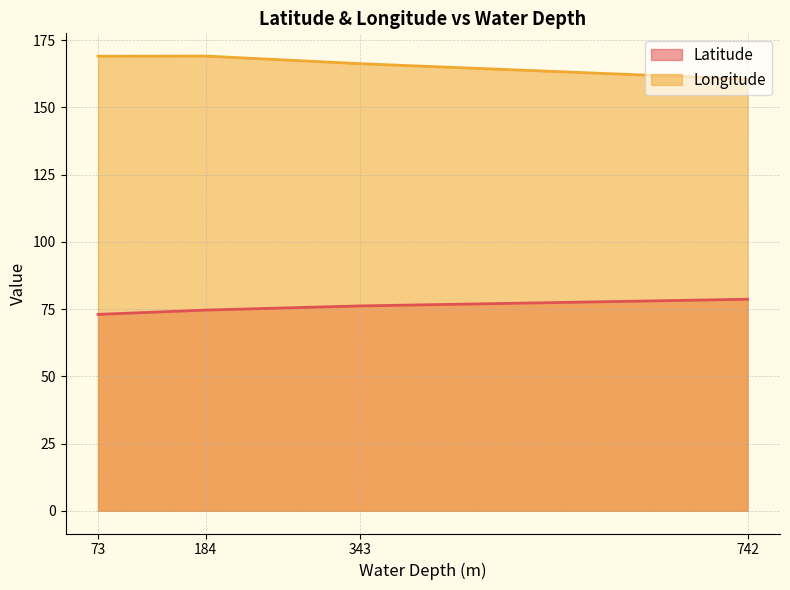

Where is the first local maximum for Longitude?

184